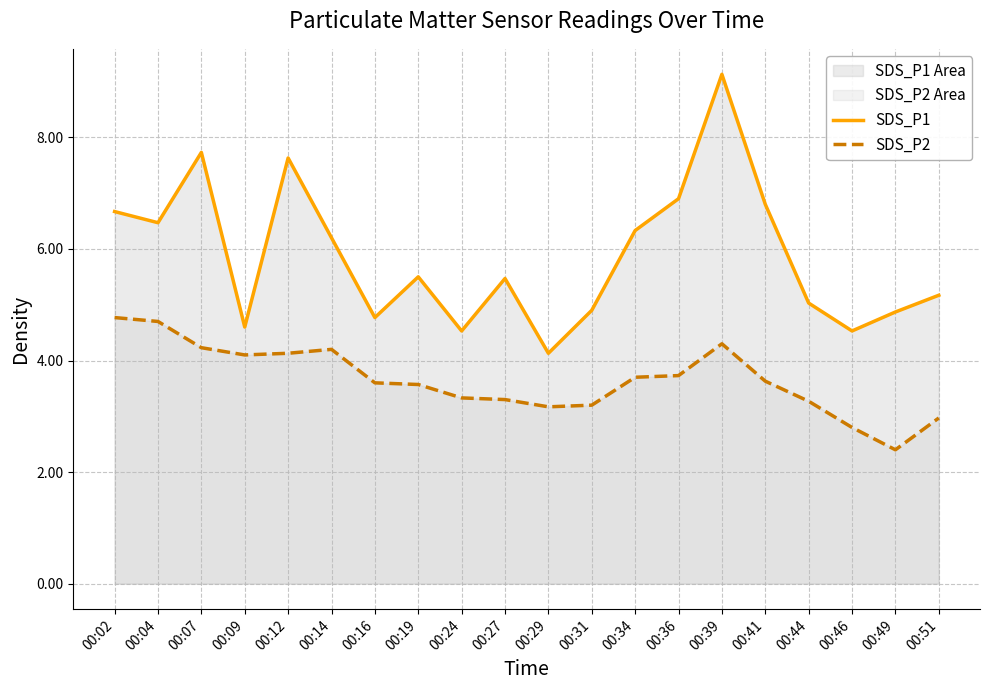

What are all the series names shown in the legend?

SDS_P1, SDS_P2